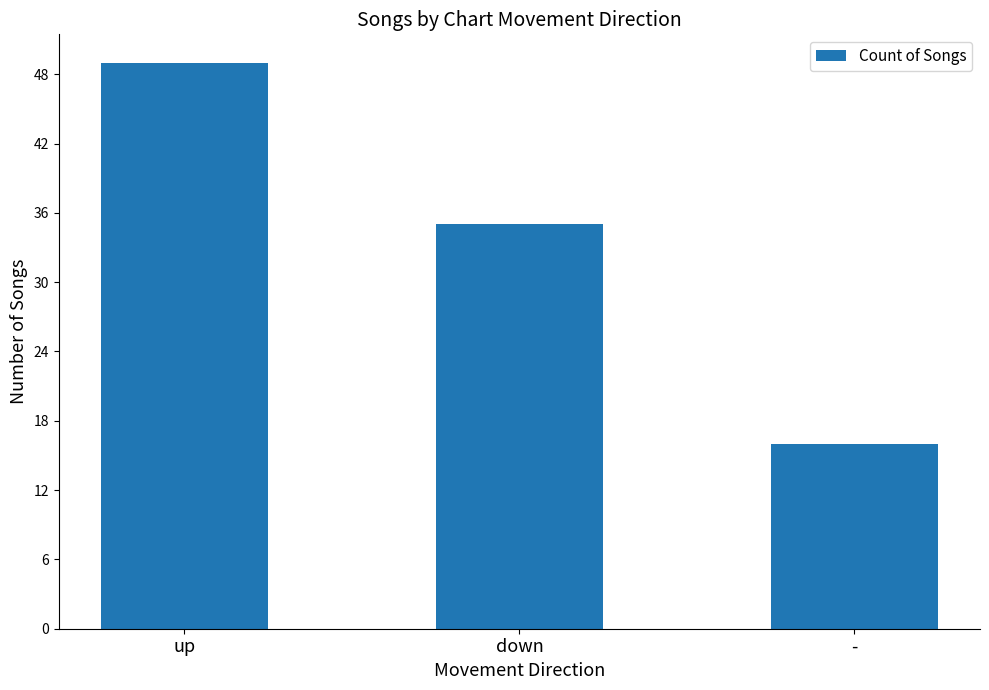

What is the difference between the maximum and minimum values?

33